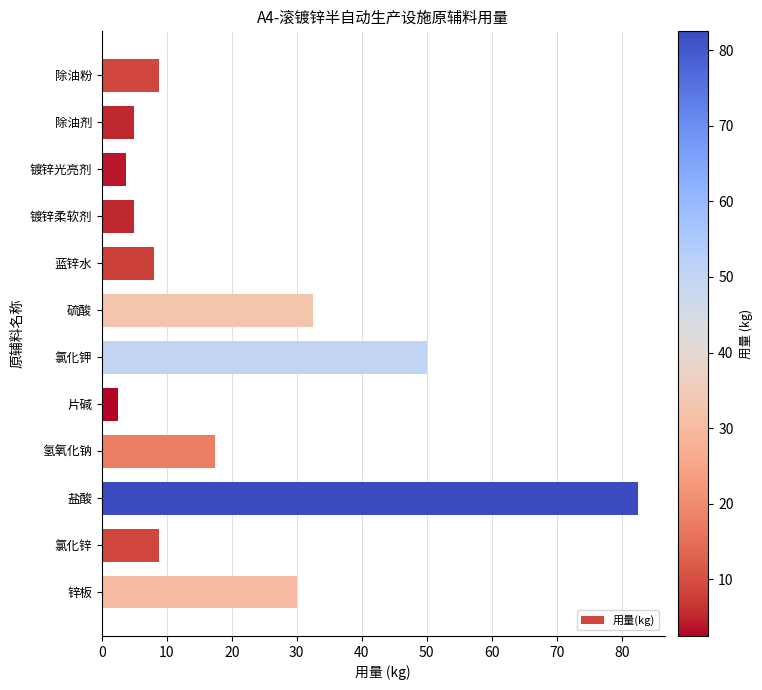

The chart shows a value of 50.0 at 氯化钾. True or false?

True